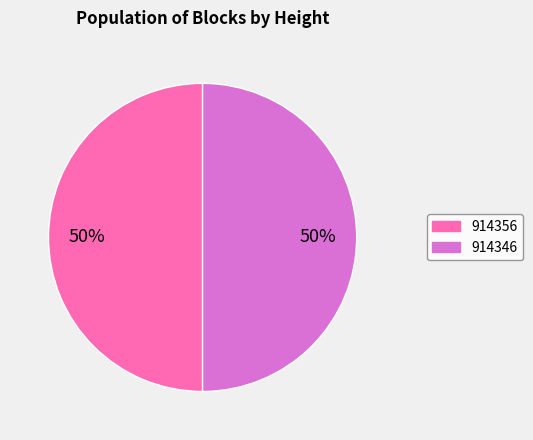

How many segments does this pie chart have?

2